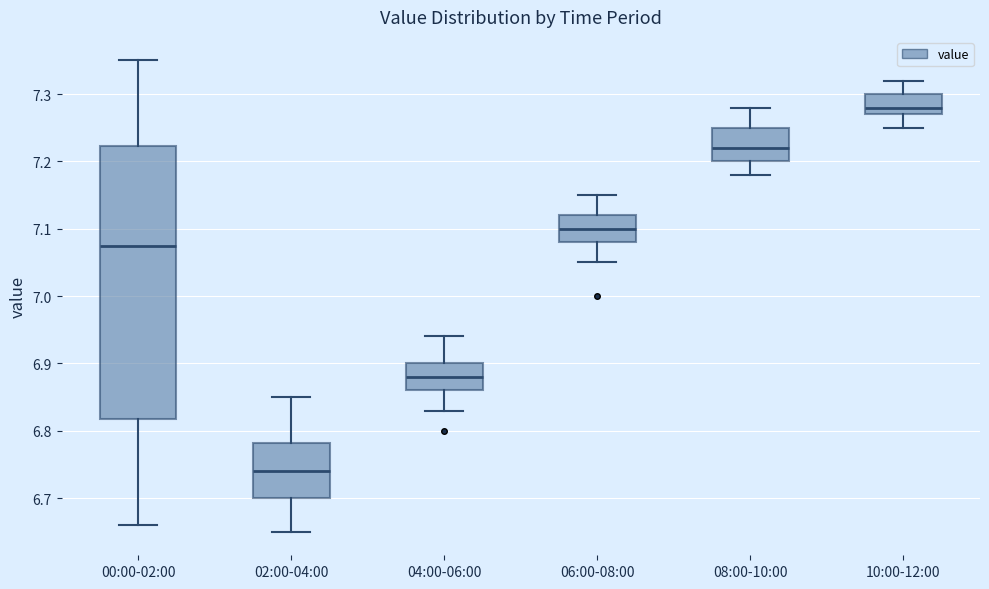

Reading left to right, transcribe this box plot: for each box, give where its median line is, the range the box spans, and where its two whiskers end, as read against the y-axis. The values are not printed on the chart, so give them approximately, as read against the axis.

00:00-02:00: median 7.08, box 6.82 to 7.22, whiskers 6.66 to 7.35
02:00-04:00: median 6.74, box 6.70 to 6.78, whiskers 6.65 to 6.85
04:00-06:00: median 6.88, box 6.86 to 6.90, whiskers 6.83 to 6.94
06:00-08:00: median 7.10, box 7.08 to 7.12, whiskers 7.05 to 7.15
08:00-10:00: median 7.22, box 7.20 to 7.25, whiskers 7.18 to 7.28
10:00-12:00: median 7.28, box 7.27 to 7.30, whiskers 7.25 to 7.32